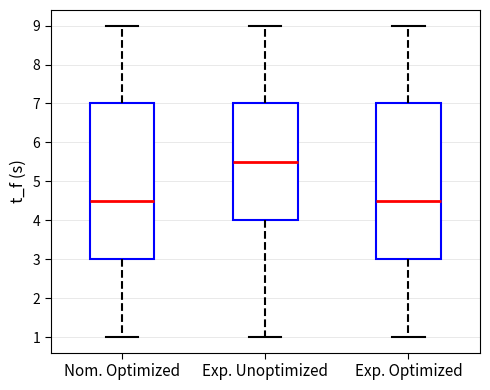

Where does the median line of the box for Nom. Optimized sit on the y-axis? The values are not printed on the chart, so give them approximately, as read against the axis.

4.5